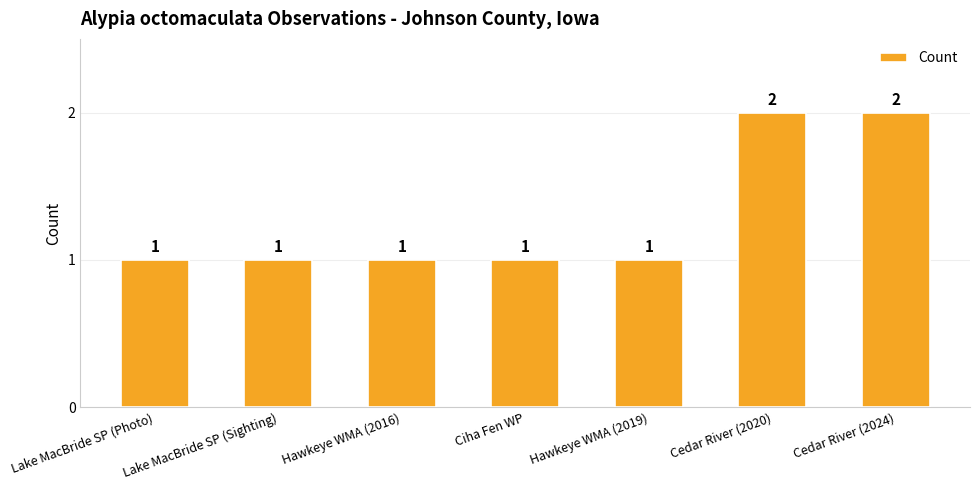

What position from the right is Lake MacBride SP (Sighting)?

6